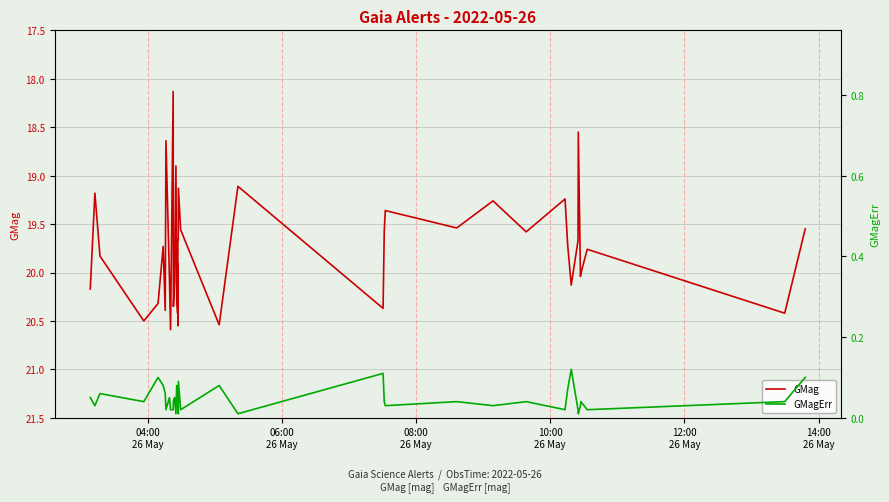

Is the value of GMag at 19 greater than the value of GMagErr at 24?

Yes